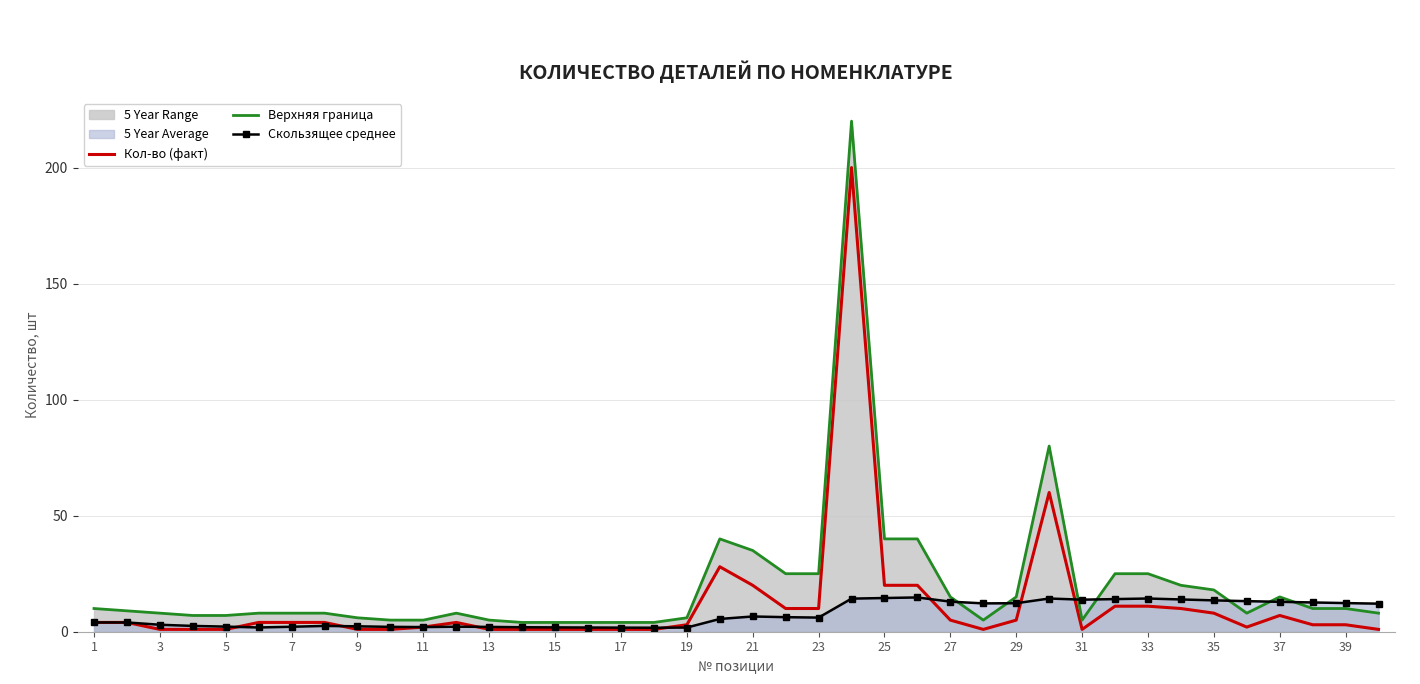

Is the value of Верхняя граница at 25 greater than the value of Кол-во (факт) at 21?

Yes